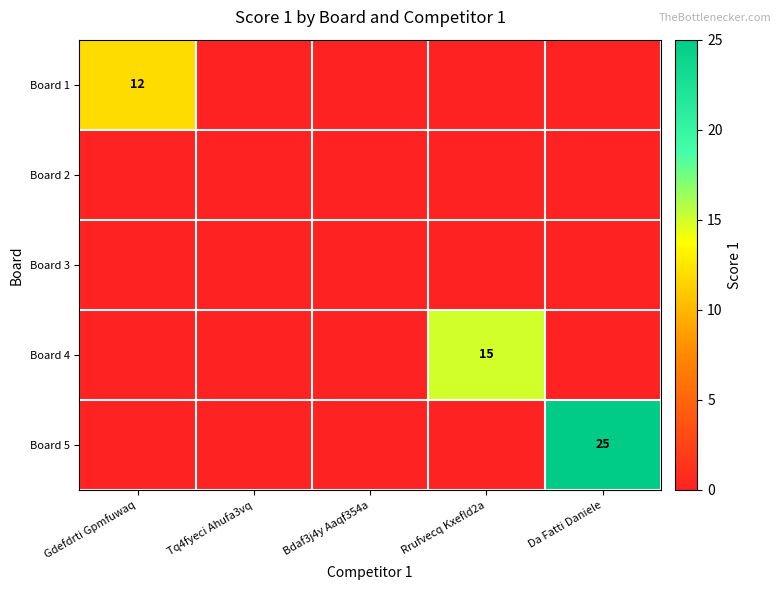

Which category has the lowest value across all series?

Tq4fyeci Ahufa3vq